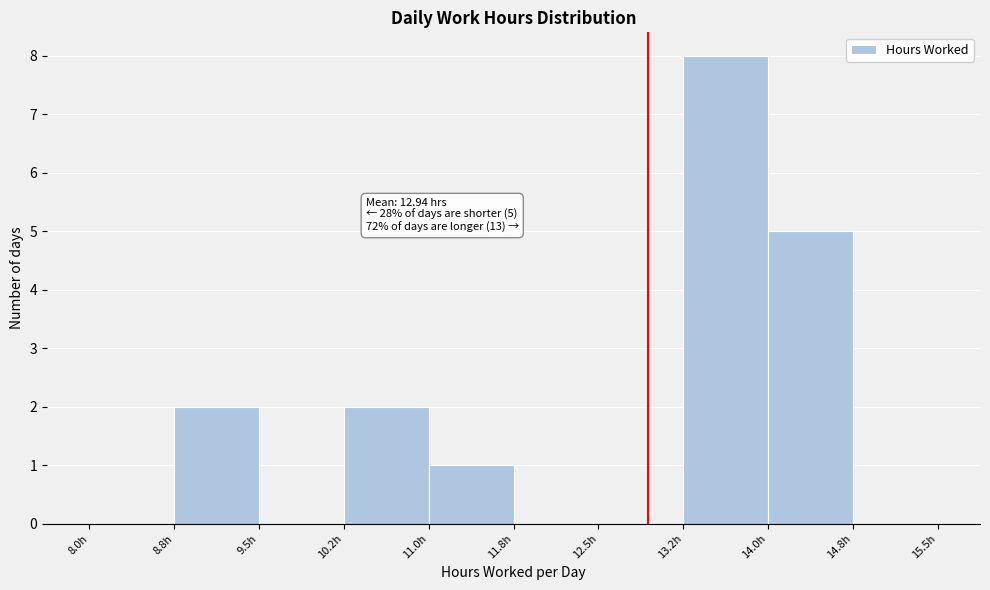

Over which range of the x-axis is the bar tallest?

13.25 to 14.00